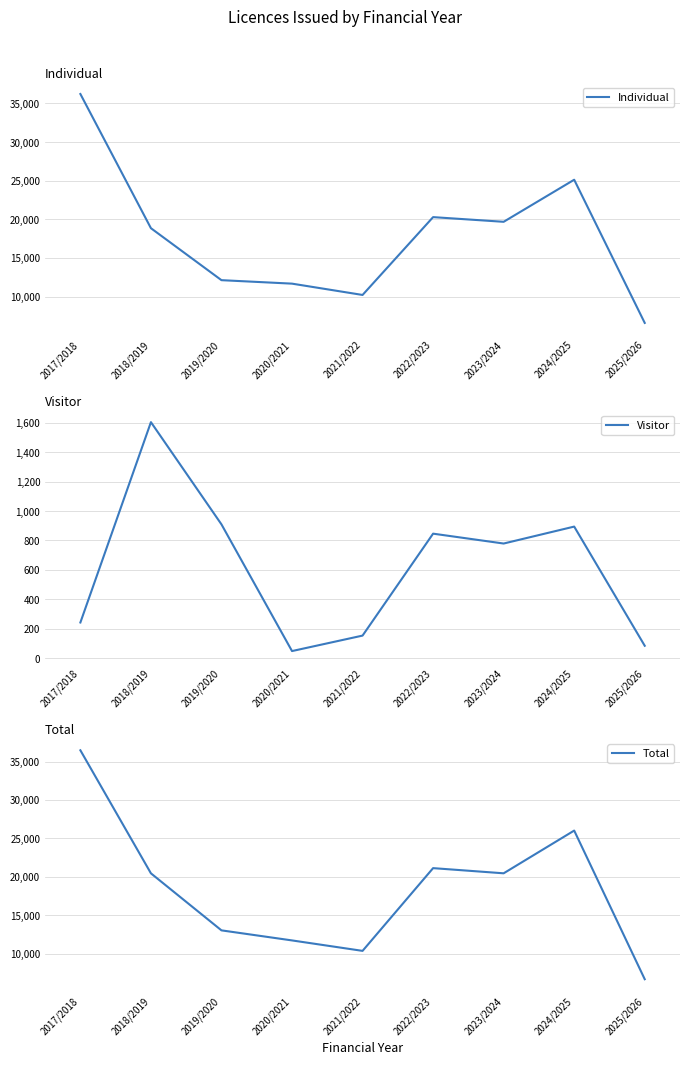

The value of Total at 2017/2018 is 49650. True or false?

False